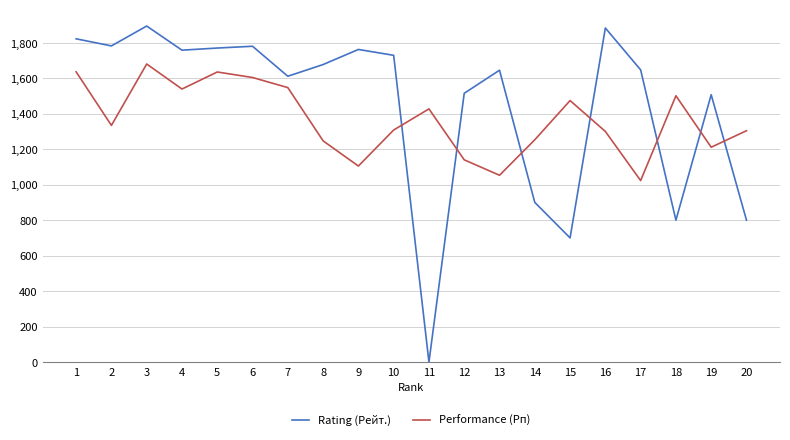

Rank the series by their maximum value, from highest to lowest.

Rating (Рейт.), Performance (Рп)